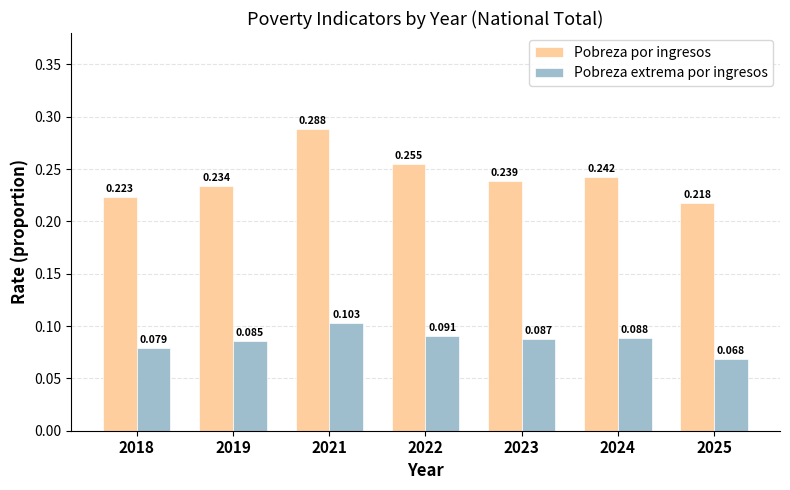

List the labels in order of Pobreza por ingresos value, largest first.

2021, 2022, 2024, 2023, 2019, 2018, 2025